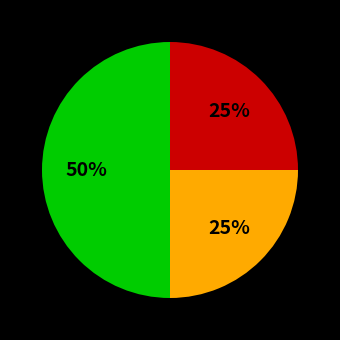

To the nearest percent, what is the difference between the largest and smallest slice percentages?

25%